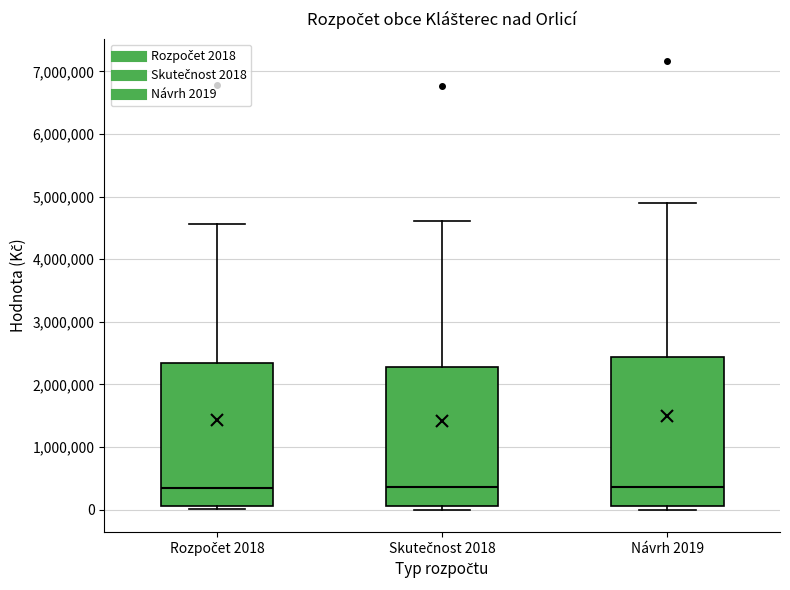

Reading left to right, transcribe this box plot: for each box, give where its median line is, the range the box spans, and where its two whiskers end, as read against the y-axis. The values are not printed on the chart, so give them approximately, as read against the axis.

Rozpočet 2018: median 300000, box 100000 to 2300000, whiskers 0 to 4600000
Skutečnost 2018: median 400000, box 100000 to 2300000, whiskers 0 to 4600000
Návrh 2019: median 400000, box 100000 to 2400000, whiskers 0 to 4900000